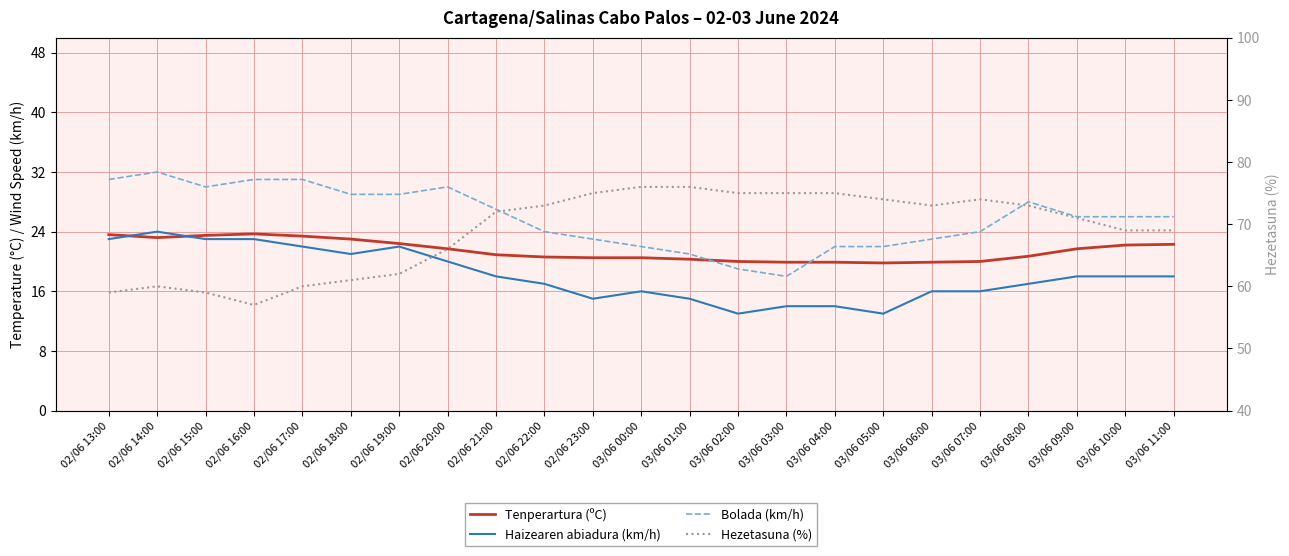

What is the difference between the maximum and minimum values in the Haizearen abiadura (km/h) series?

11.0